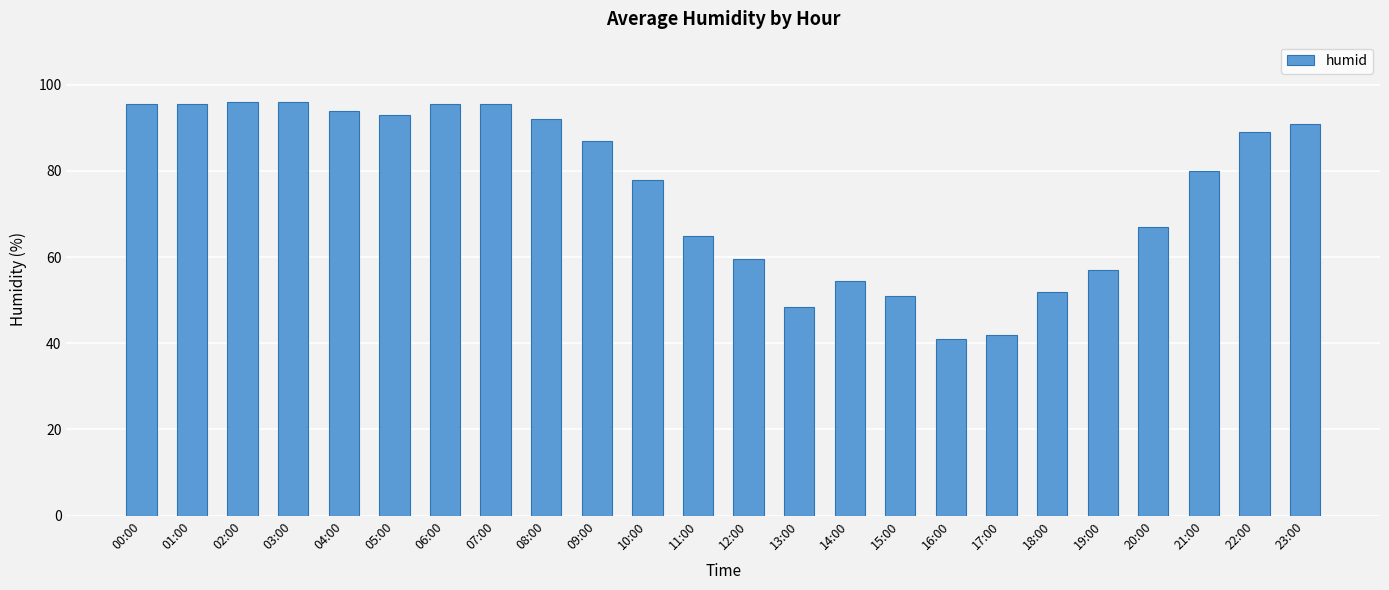

Is it true that the value at 14:00 is 73.1?

False